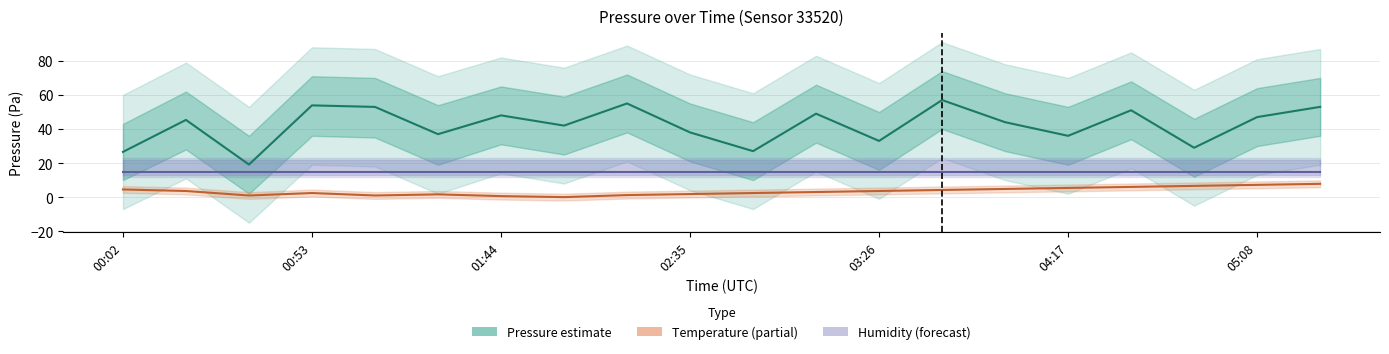

True or false: Temperature line has more than 0 interior local peaks.

True